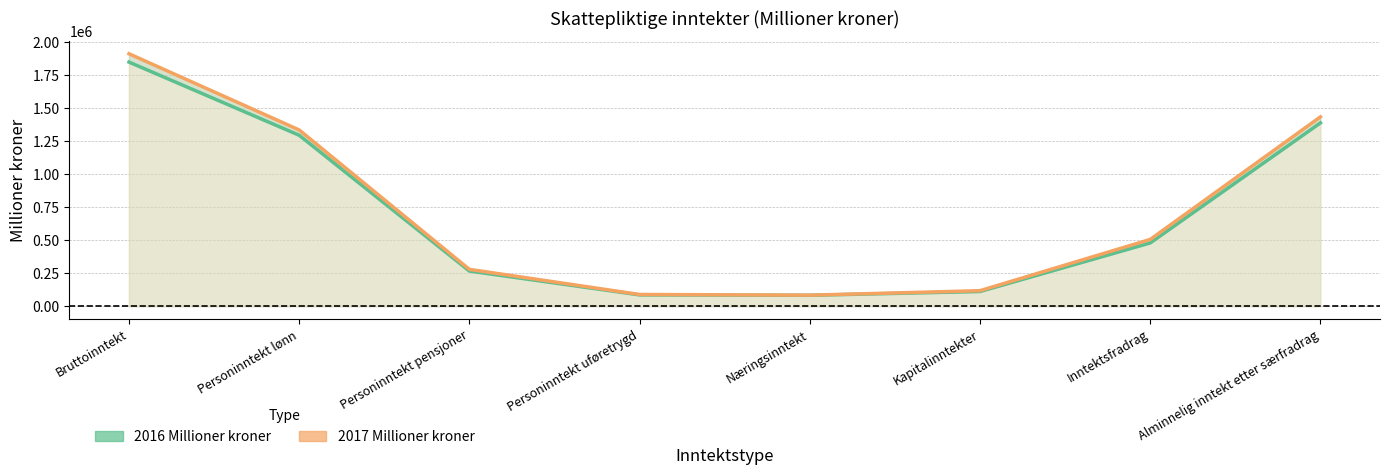

At which label is 2016 Millioner kroner closest to 966737?

Personinntekt lønn